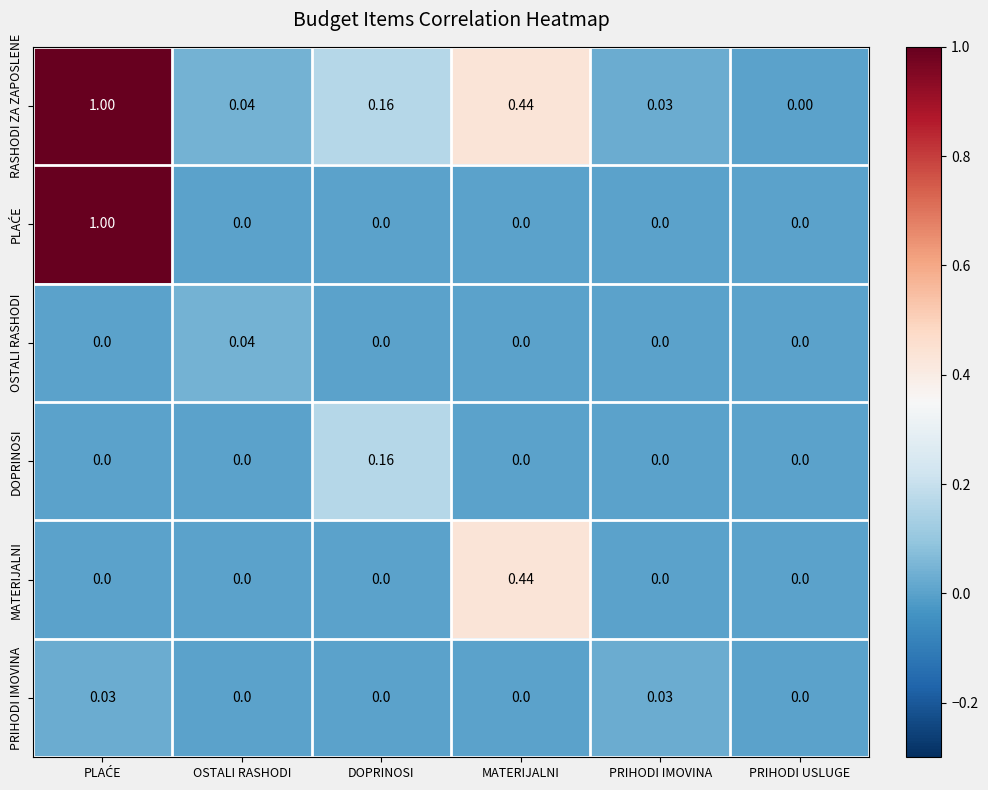

Where is RASHODI ZA ZAPOSLENE nearest to the value 0?

PRIHODI USLUGE